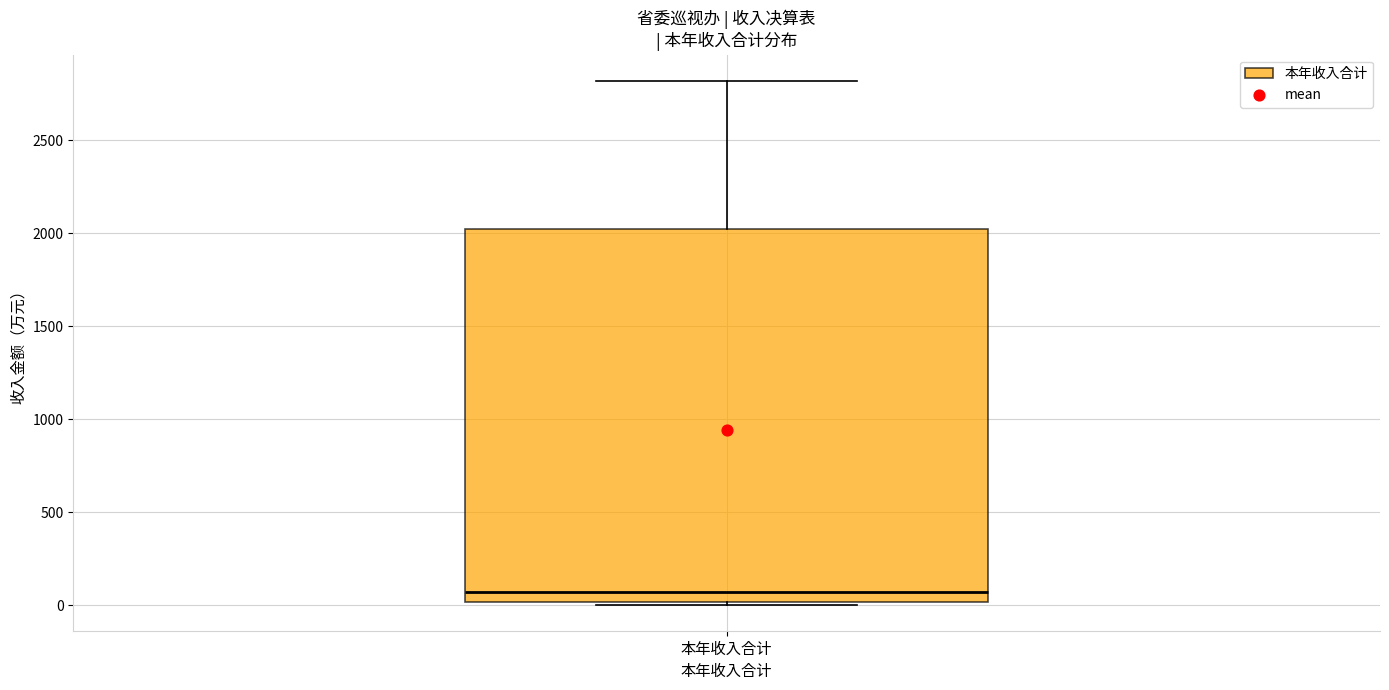

Read this box plot against the y-axis: the position of the median line, the range covered by the box, and the ends of both whiskers. The values are not printed on the chart, so give them approximately, as read against the axis.

median 50, box 0 to 2000, whiskers 0 (just below the box's lower edge) to 2800